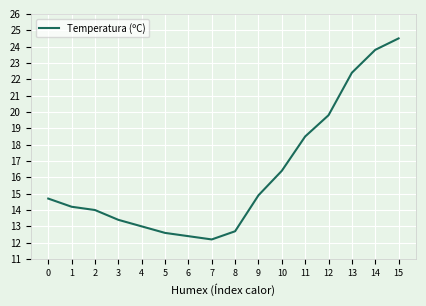

Which has a higher value, 2 or 5?

2